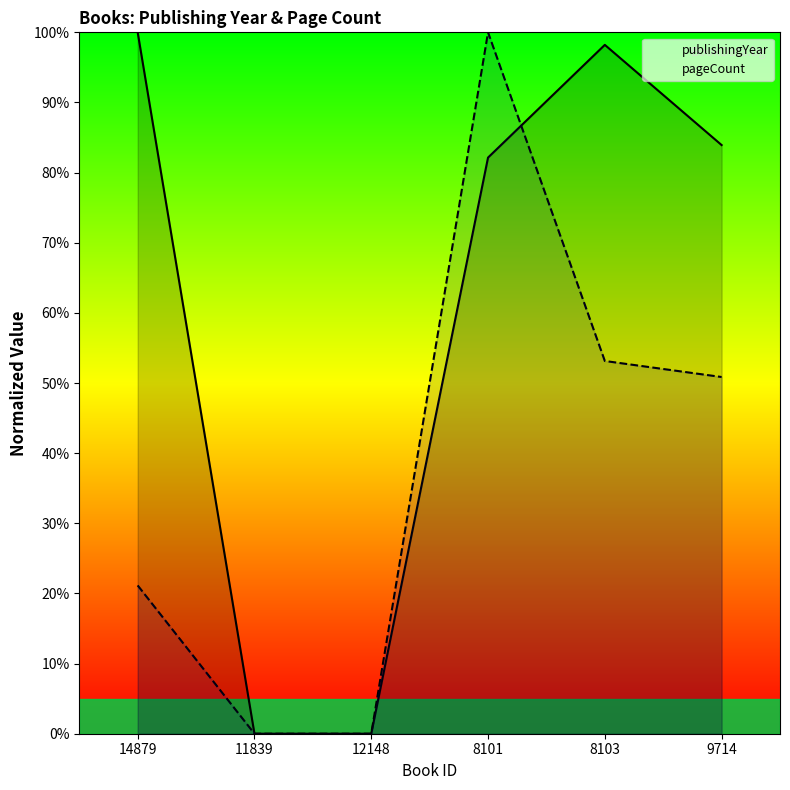

How many positive values does the publishingYear series have?

4